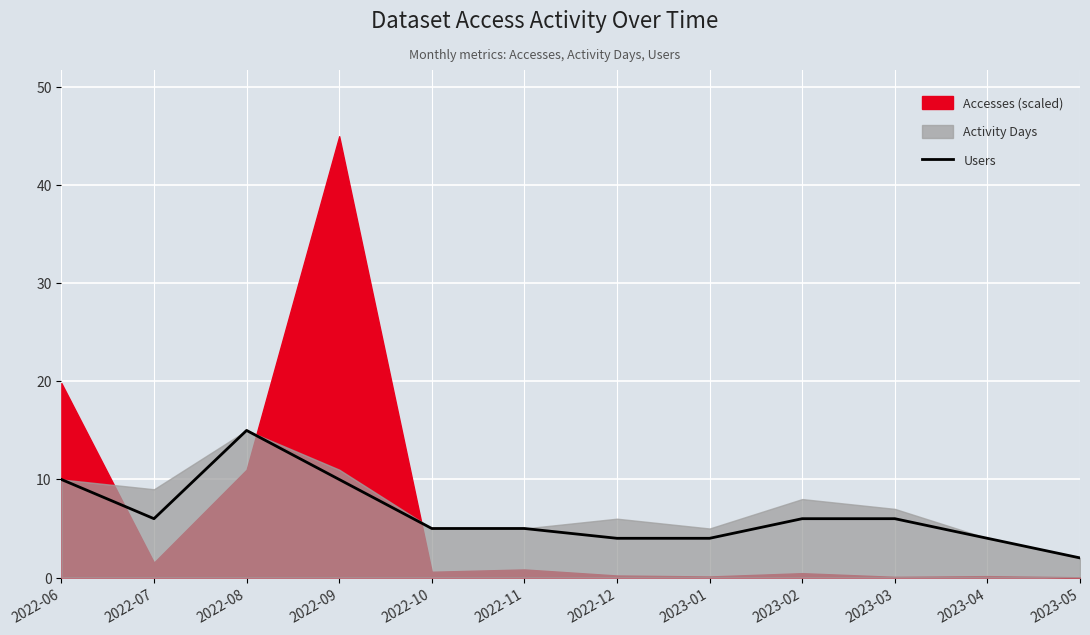

What is the difference between the maximum and second lowest values?

11